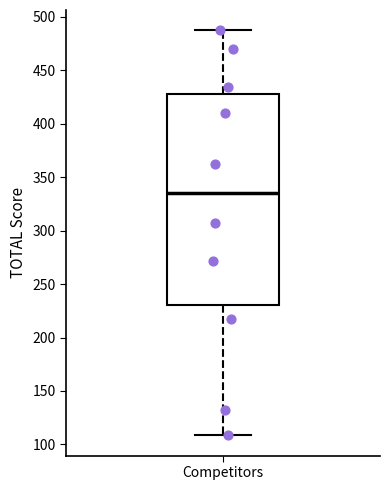

Where does the lower whisker of the box for Competitors end on the y-axis? The values are not printed on the chart, so give them approximately, as read against the axis.

110